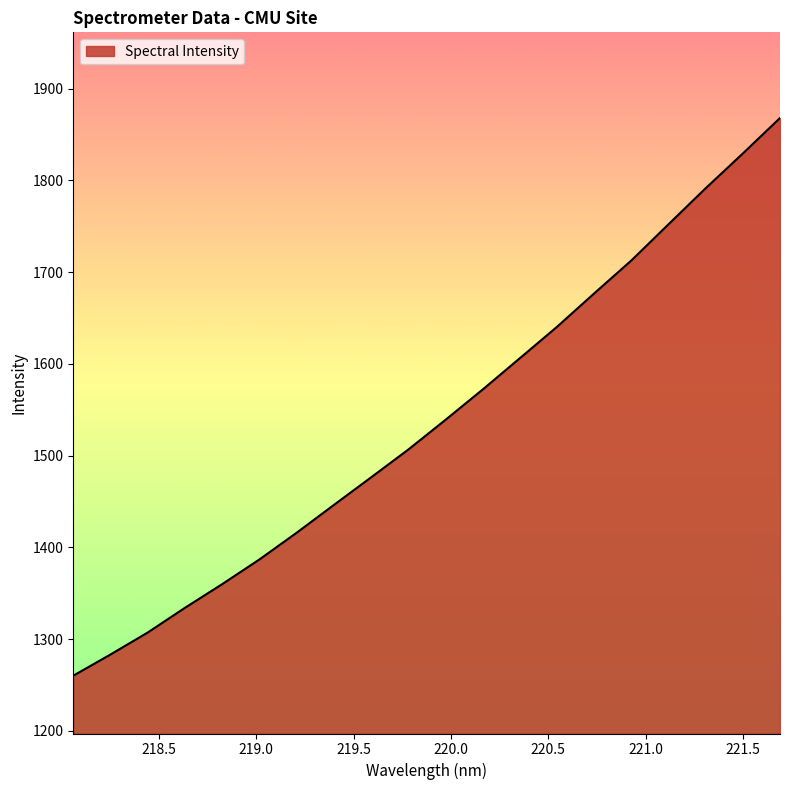

What is the maximum value shown in the chart?

1867.8